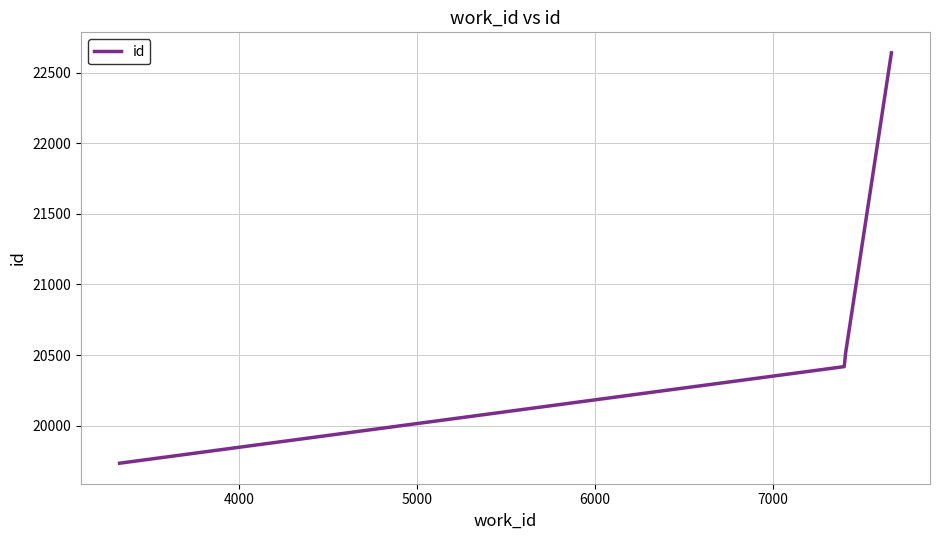

What is the difference between the maximum and minimum values?

2906